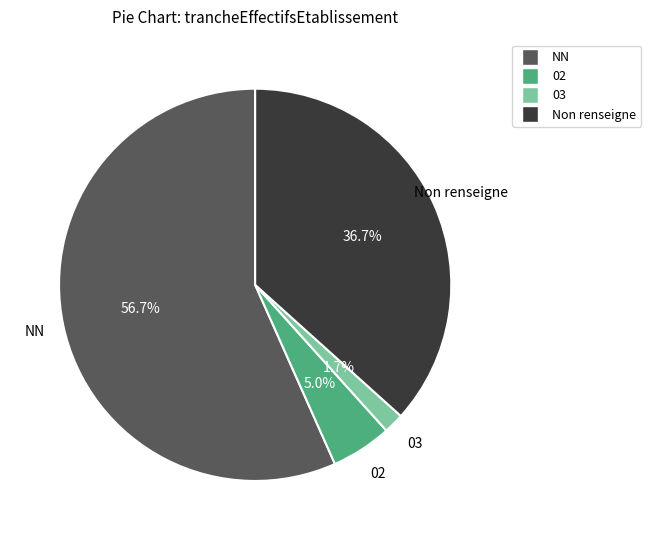

Does 03 account for over 50% of the chart?

No